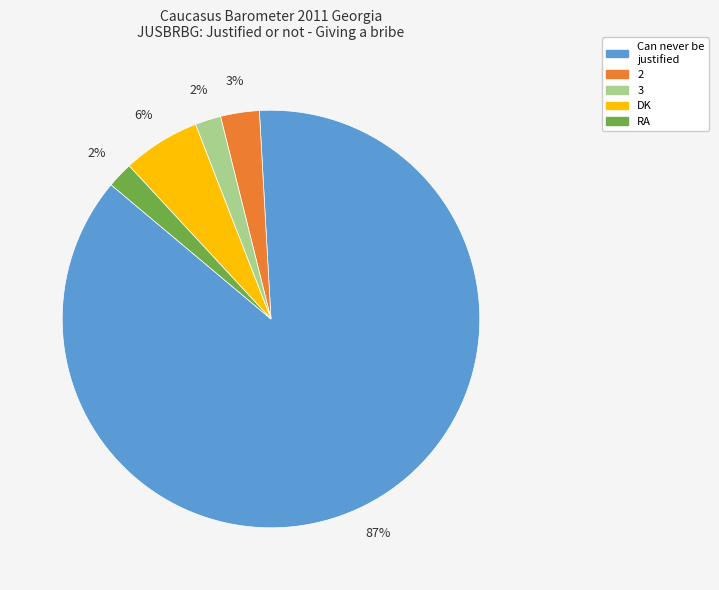

To the nearest percent, what is the difference between the largest and smallest slice percentages?

85%